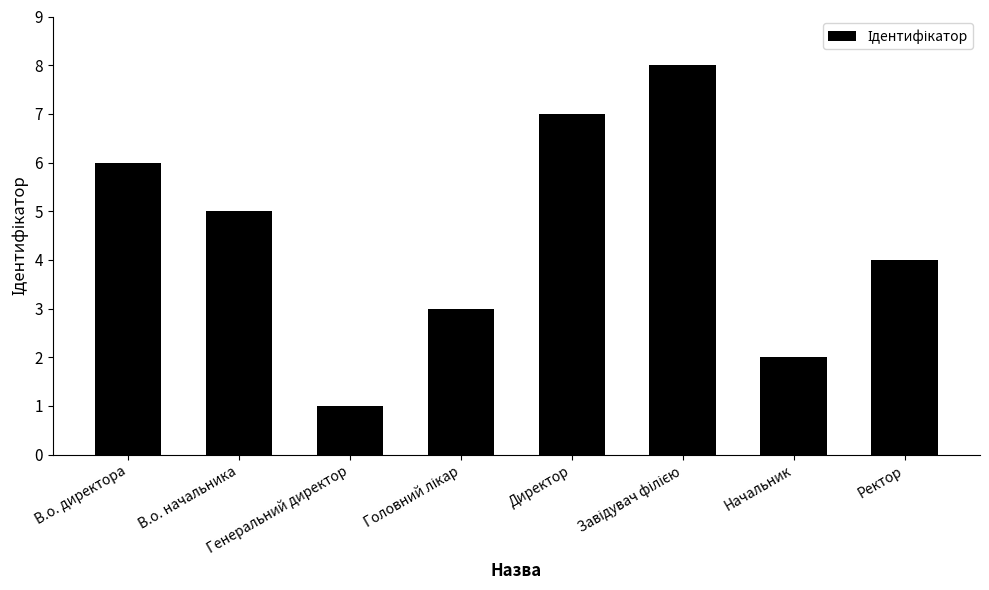

What is the maximum value shown in the chart?

8